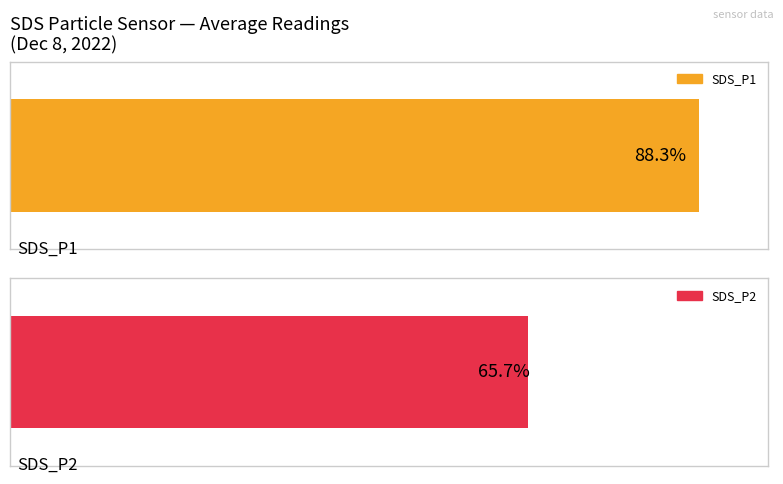

Are the bars grouped side by side (vs. stacked)?

Yes